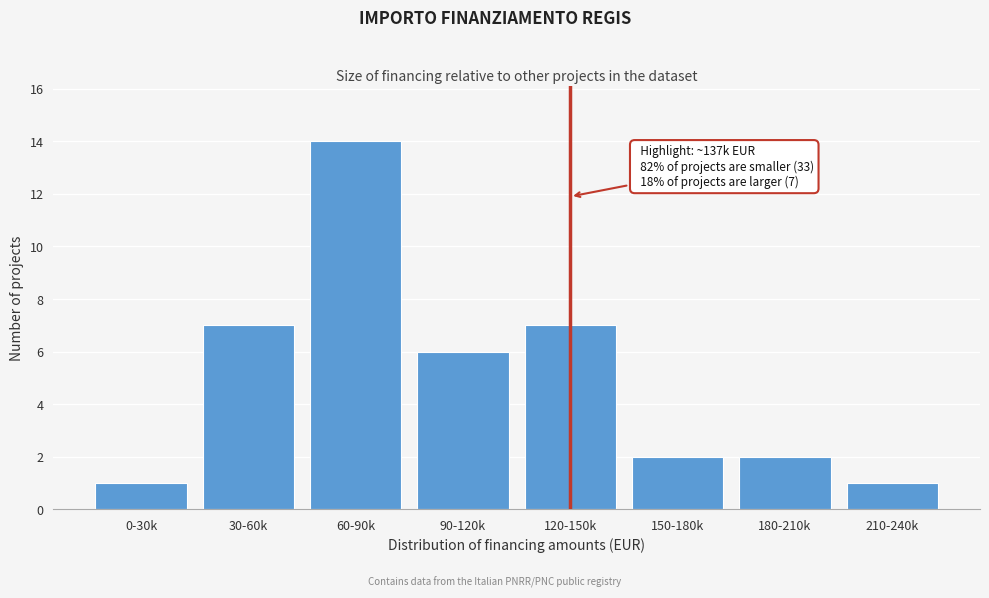

Reading left to right, list all the values displayed in this chart.

0-30k=1	30-60k=7	60-90k=14	90-120k=6	120-150k=7	150-180k=2	180-210k=2	210-240k=1